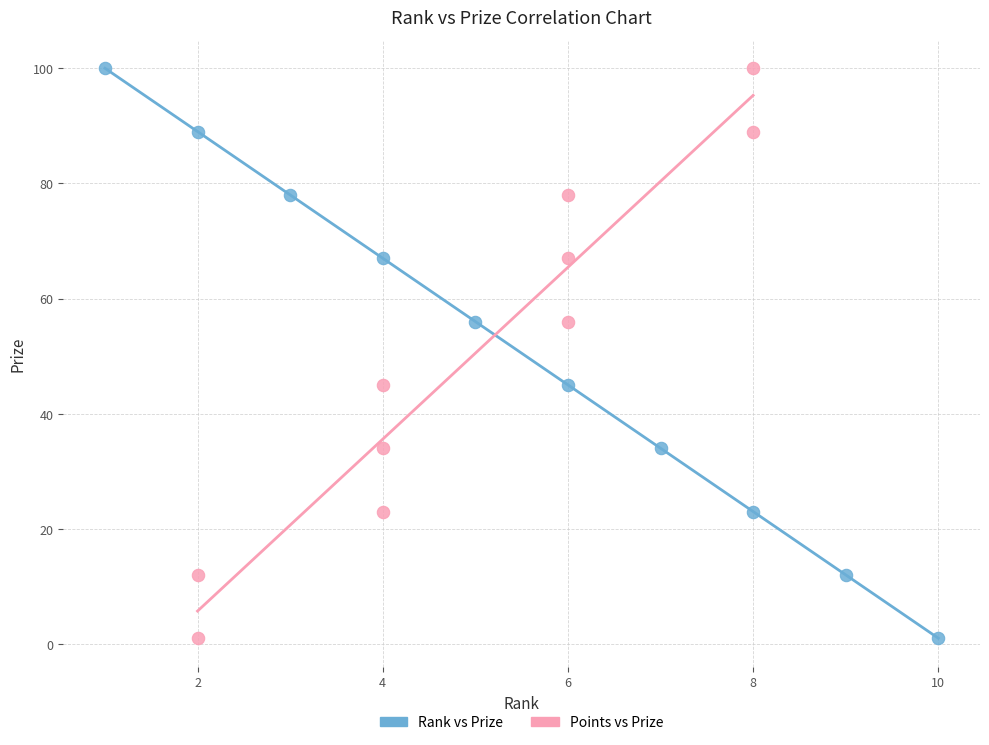

What are all the series names shown in the legend?

Rank vs Prize, Points vs Prize